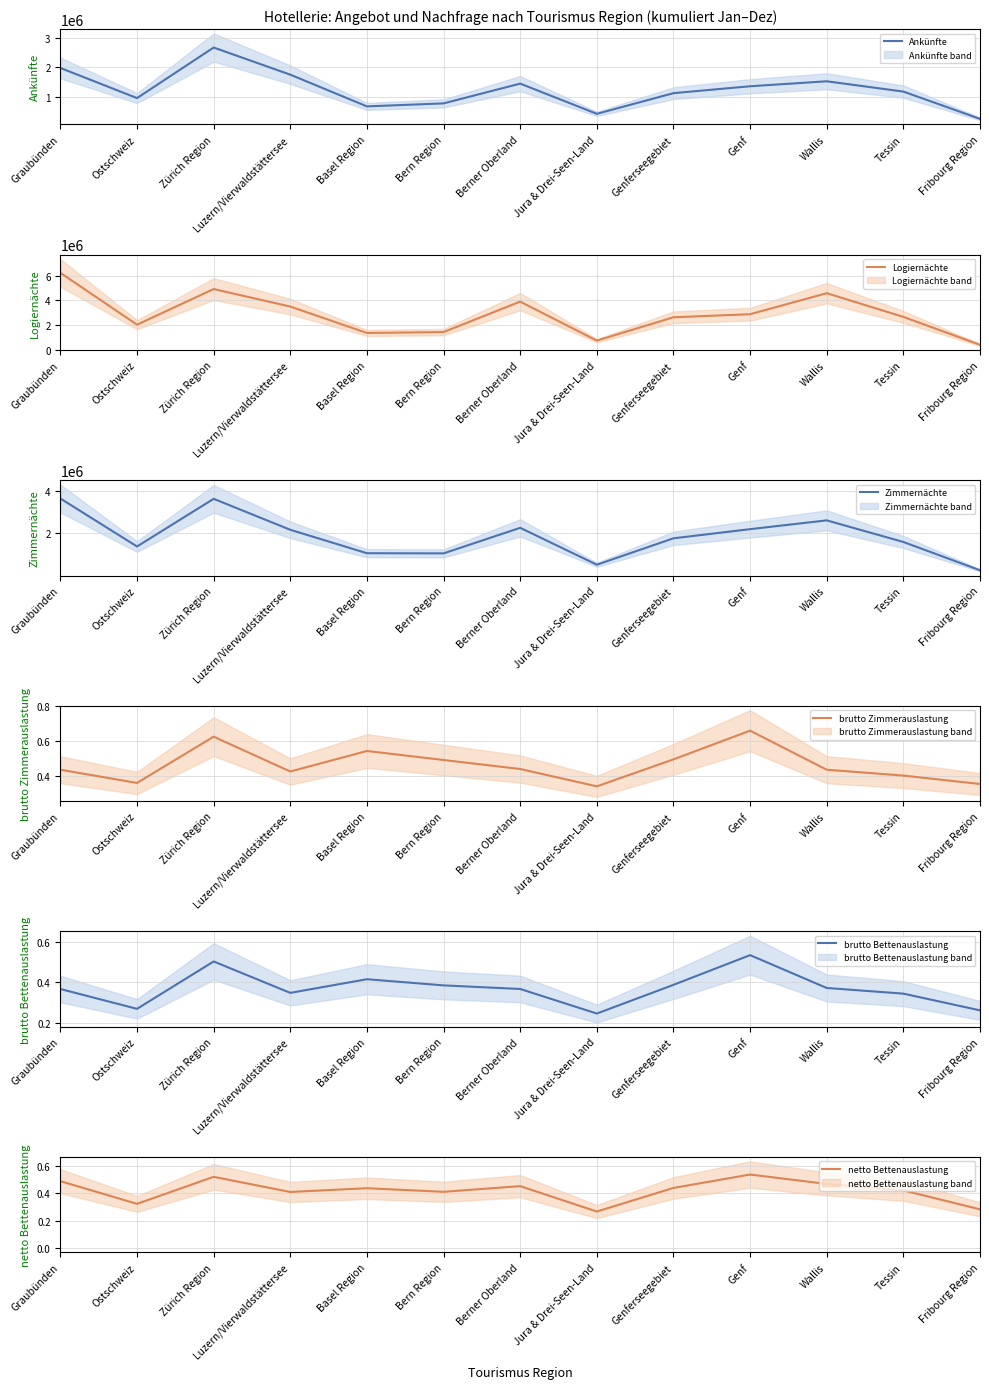

Is the value of Ankünfte at Berner Oberland greater than the value of Zimmernächte at Luzern/Vierwaldstättersee?

No